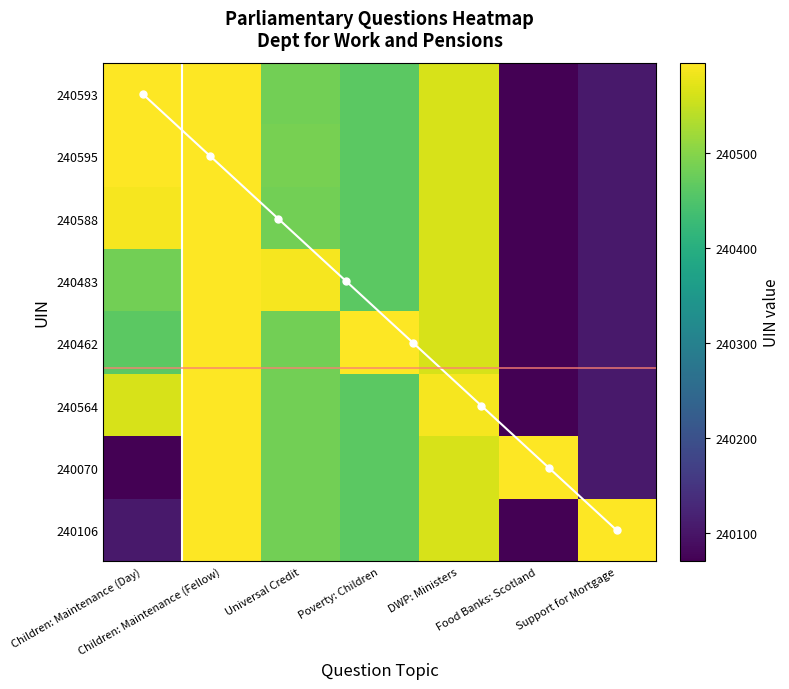

Is the value of 240070 at Children: Maintenance (Day) greater than the value of 240106 at Universal Credit?

No